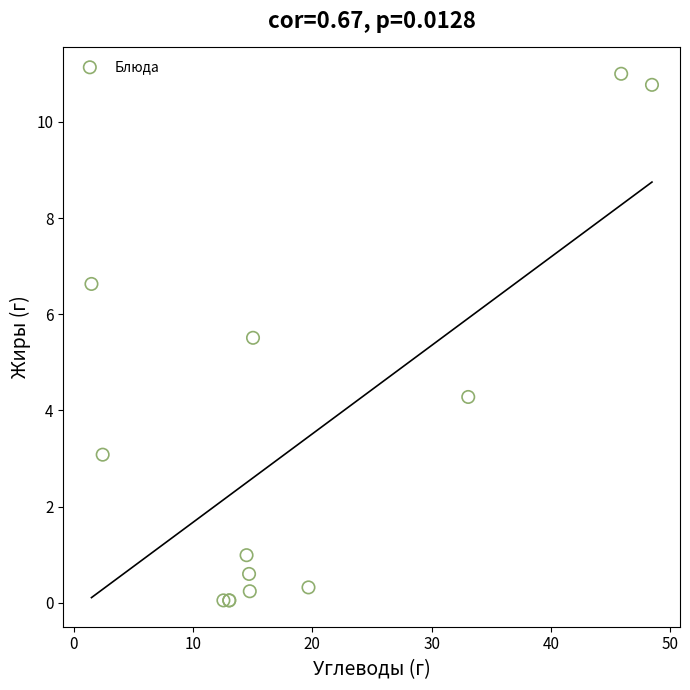

What Y value in the scatter plot is closest to 5?

5.5